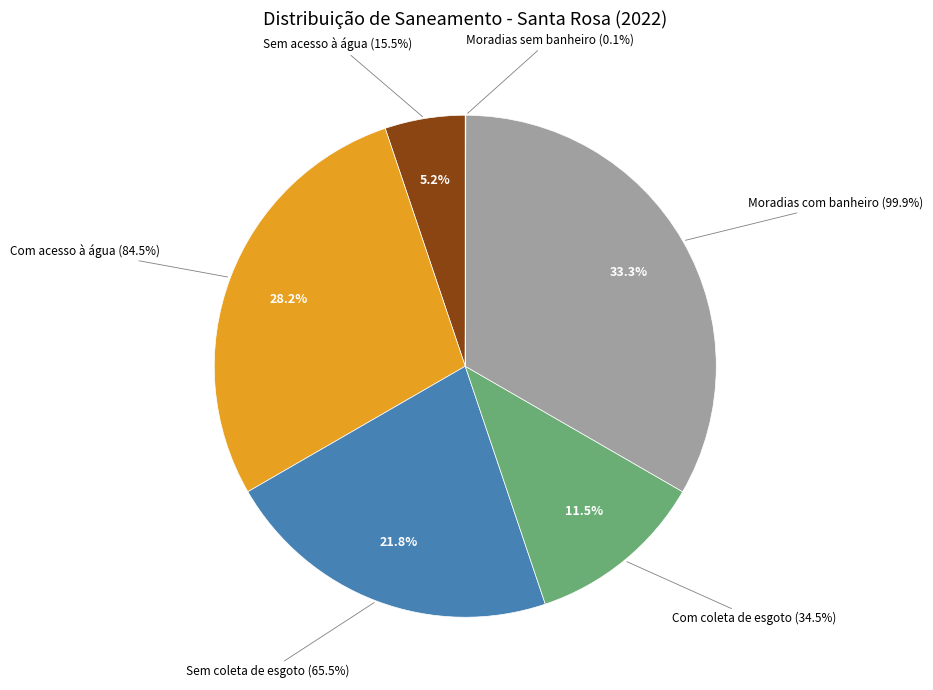

To the nearest percent, what percentage of the pie is Moradias com banheiro?

33%